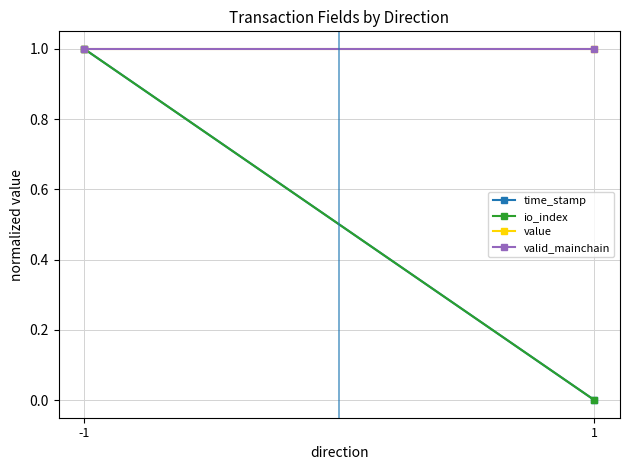

At which label does valid_mainchain reach its peak?

-1